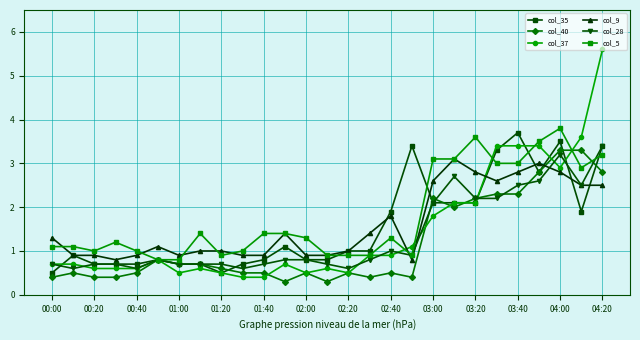

What is the value of the col_40 point at the 18th from the left?

0.4